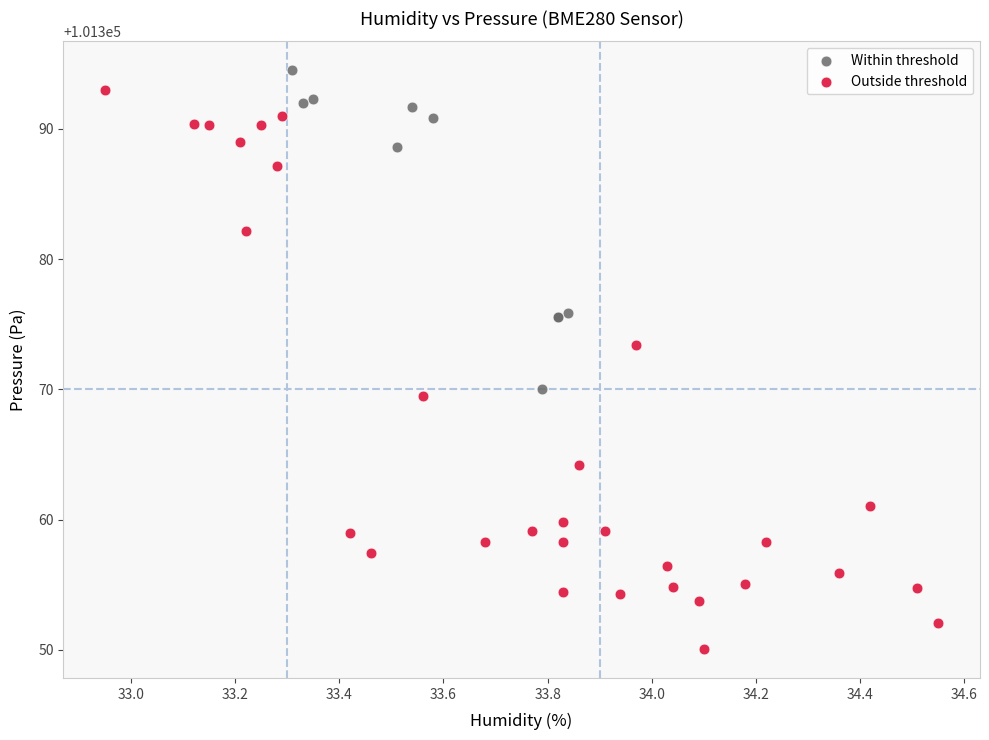

Which series reaches the minimum Y coordinate?

Outside threshold